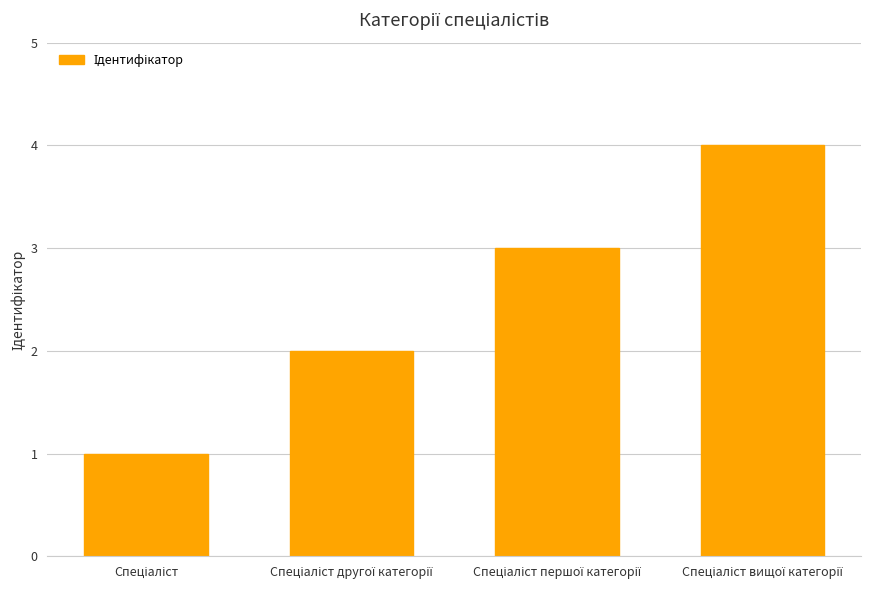

What is the difference between the maximum and minimum values?

3